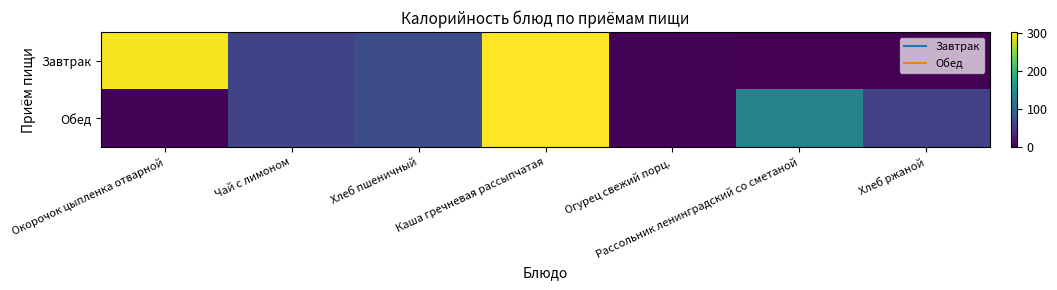

What is the spread (max minus min) of values at Окорочок цыпленка отварной?

295